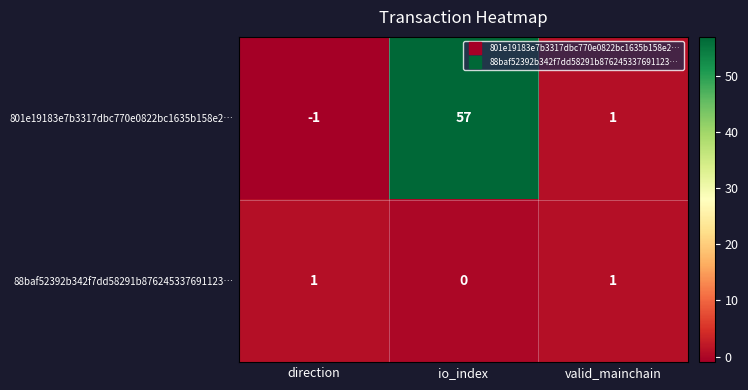

Which series has the largest range (max minus min)?

801e19183e7b3317dbc770e0822bc1635b158e2…